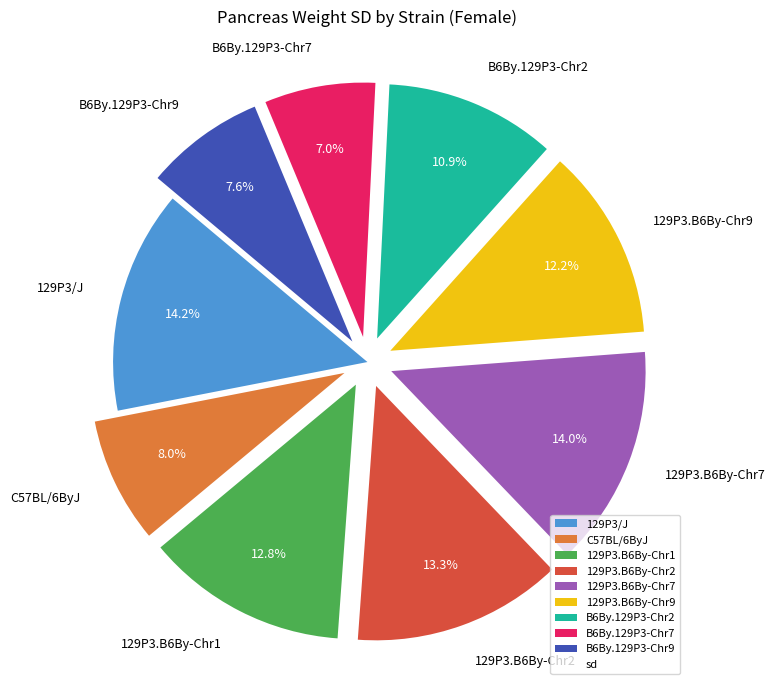

Is there a majority slice in this chart?

No